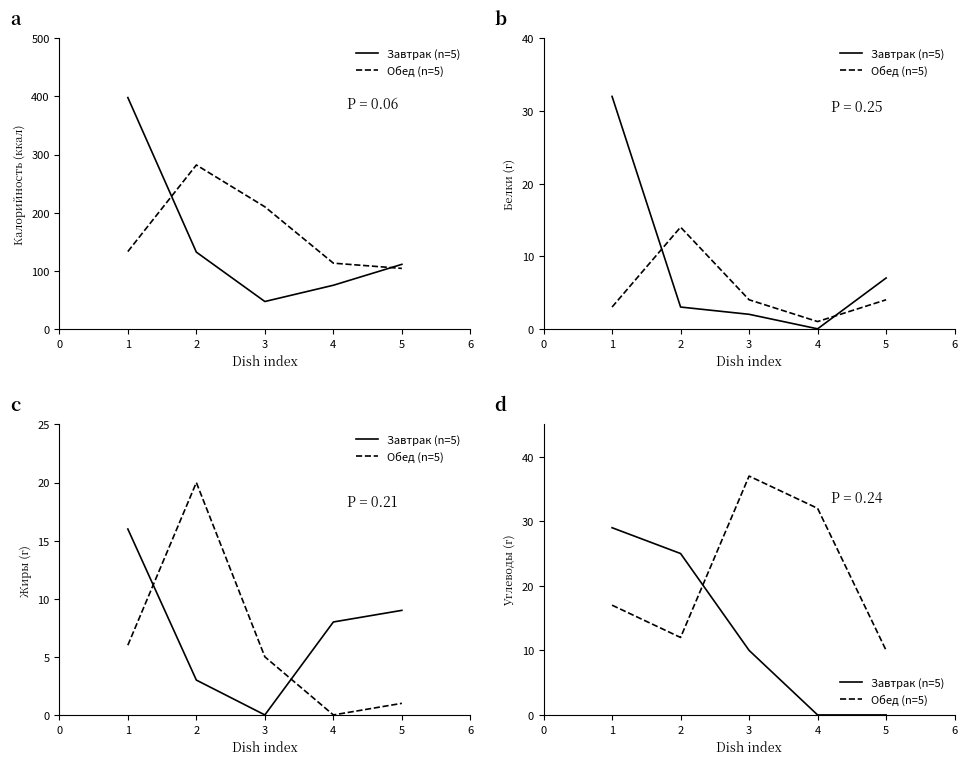

Between which two adjacent categories do Обед (n=5) and Завтрак (n=5) first intersect?

2 and 3